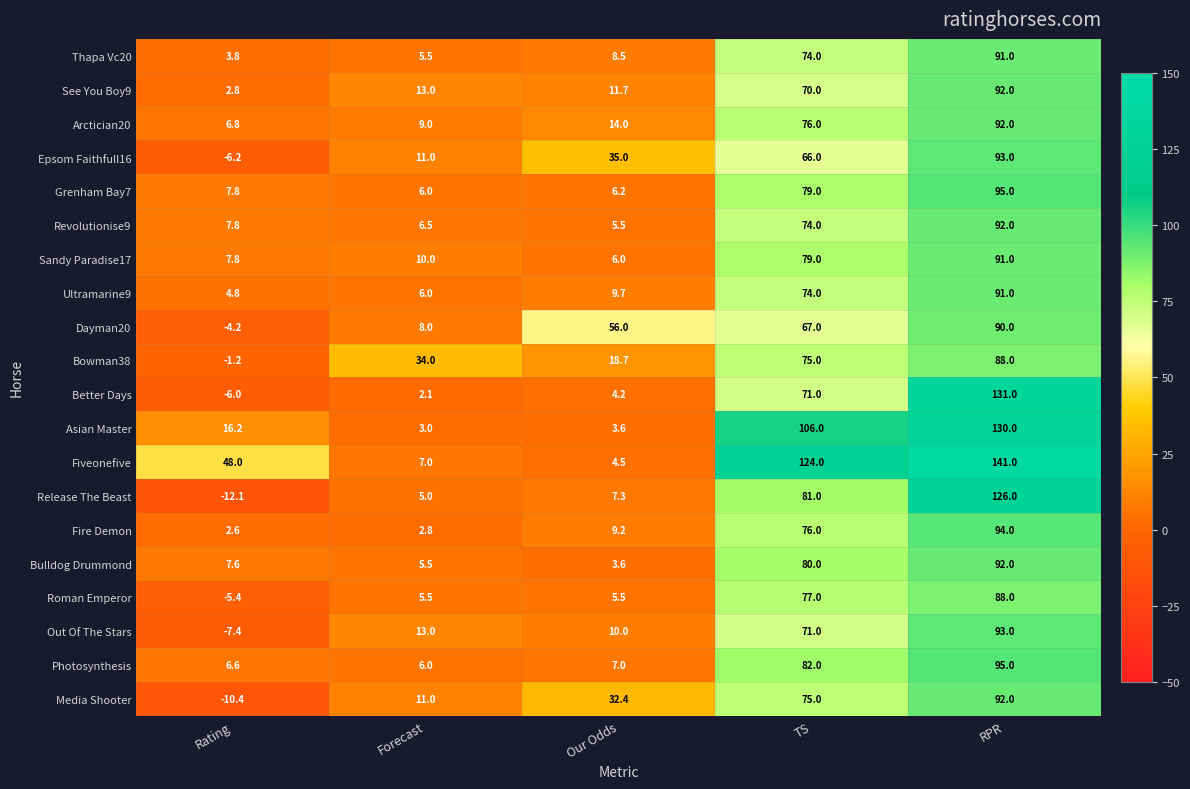

List the labels in order of Epsom Faithfull16 value, largest first.

RPR, TS, Our Odds, Forecast, Rating